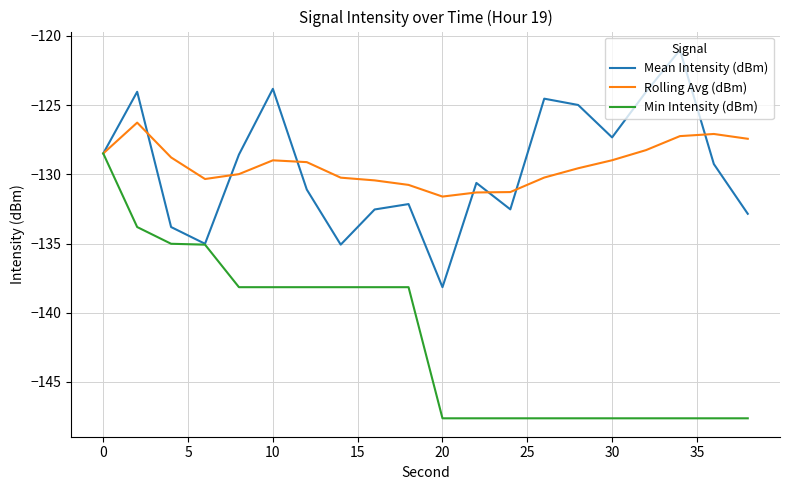

What is the highest value of the Min Intensity (dBm) series?

-128.5